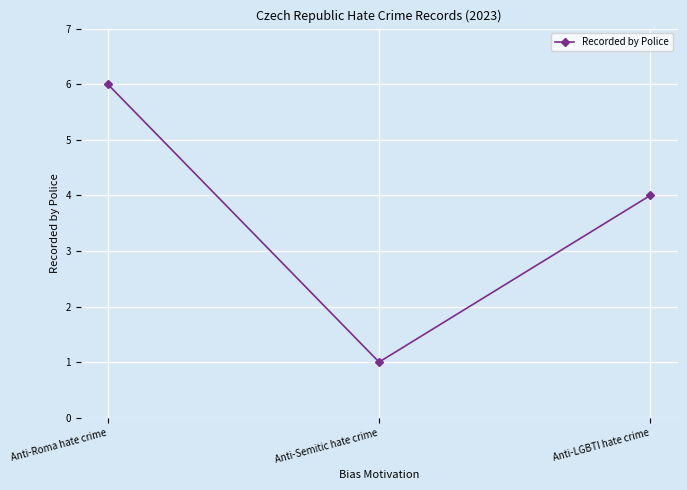

What is the sum of the values at Anti-Roma hate crime and Anti-LGBTI hate crime?

10